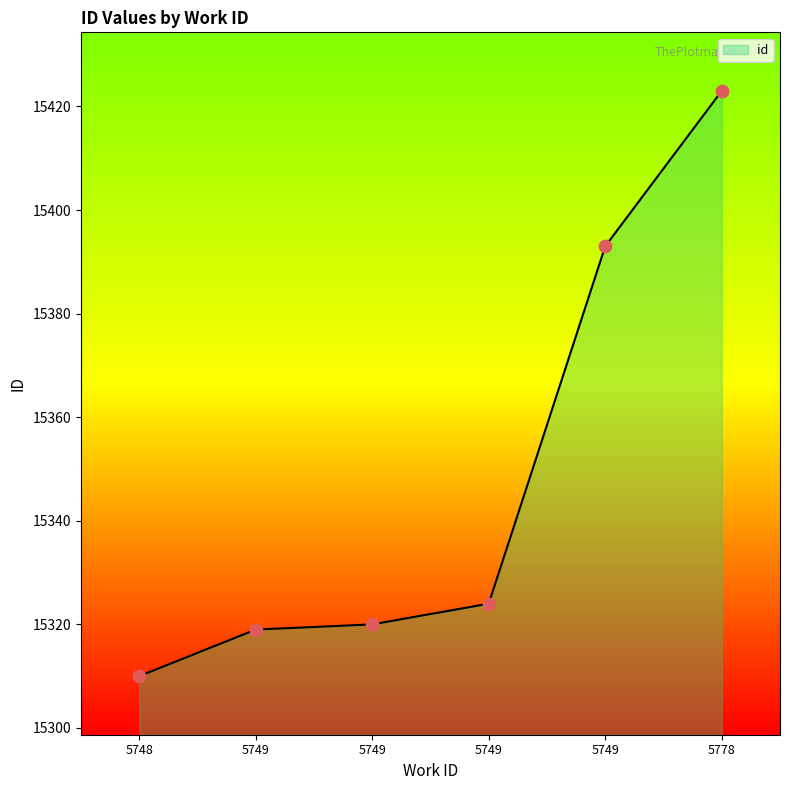

What is the ratio of the value at 5778 to the value at 5749?

1.0